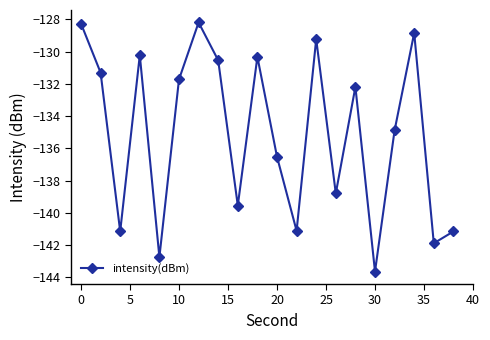

What is the greatest value displayed?

-128.2